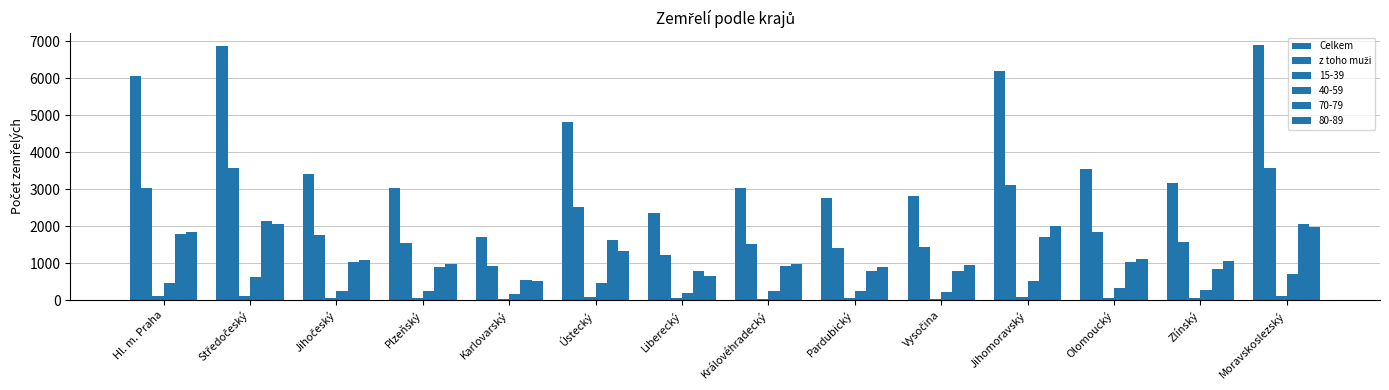

How many data points in 15-39 are less than 54?

7